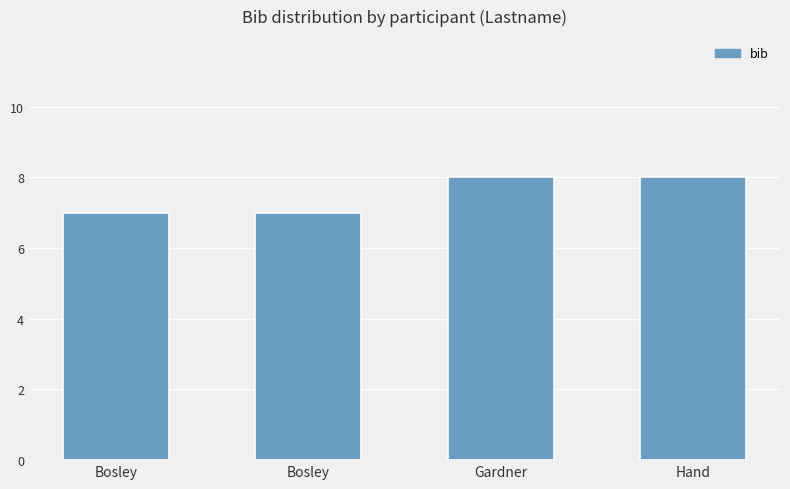

Reading left to right, transcribe all the data shown in this chart.

Bosley=7	Bosley=7	Gardner=8	Hand=8